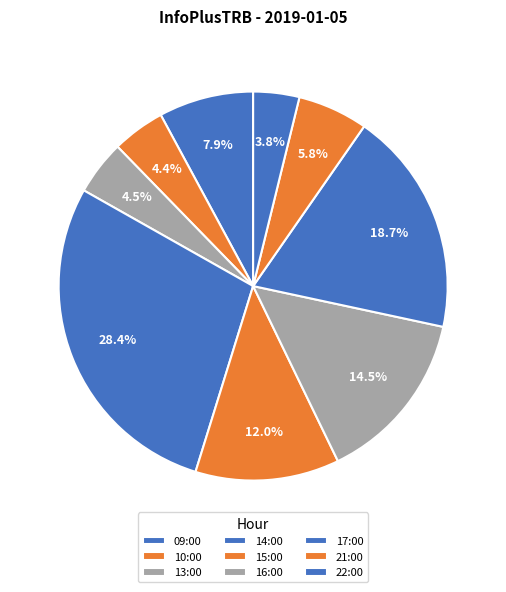

How many segments does this pie chart have?

9